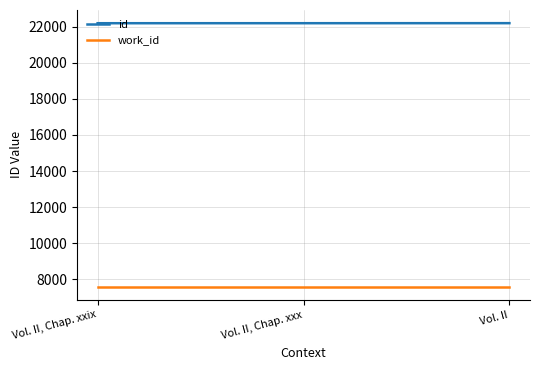

The id series shows 22201 at Vol. II, Chap. xxix. True or false?

True